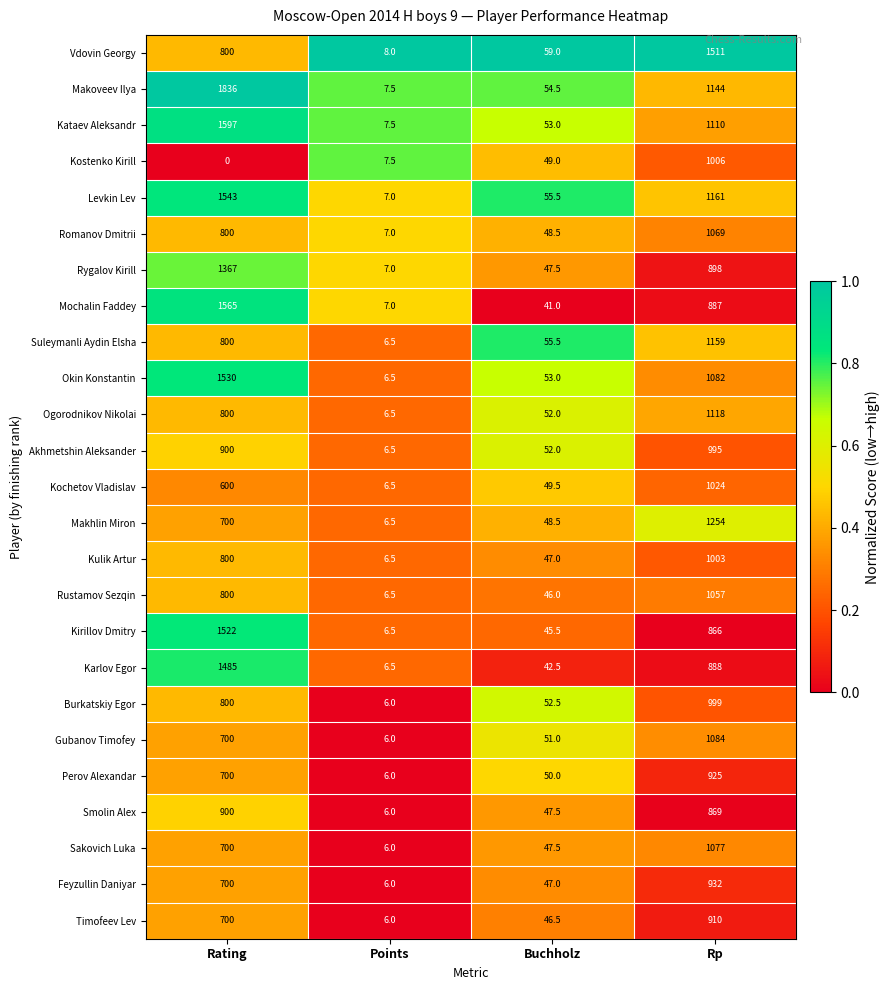

What is the difference between the Kirillov Dmitry values at Rating and Buchholz?

1476.5